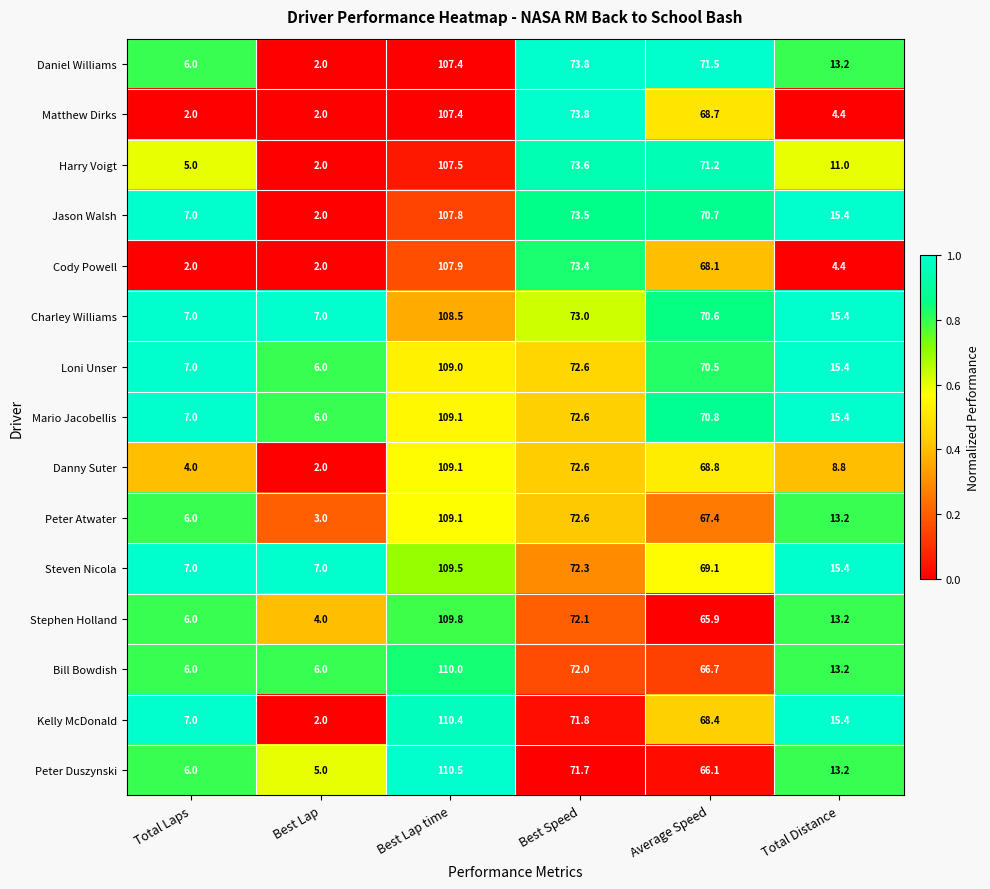

Where is Peter Atwater nearest to the value 56?

Average Speed